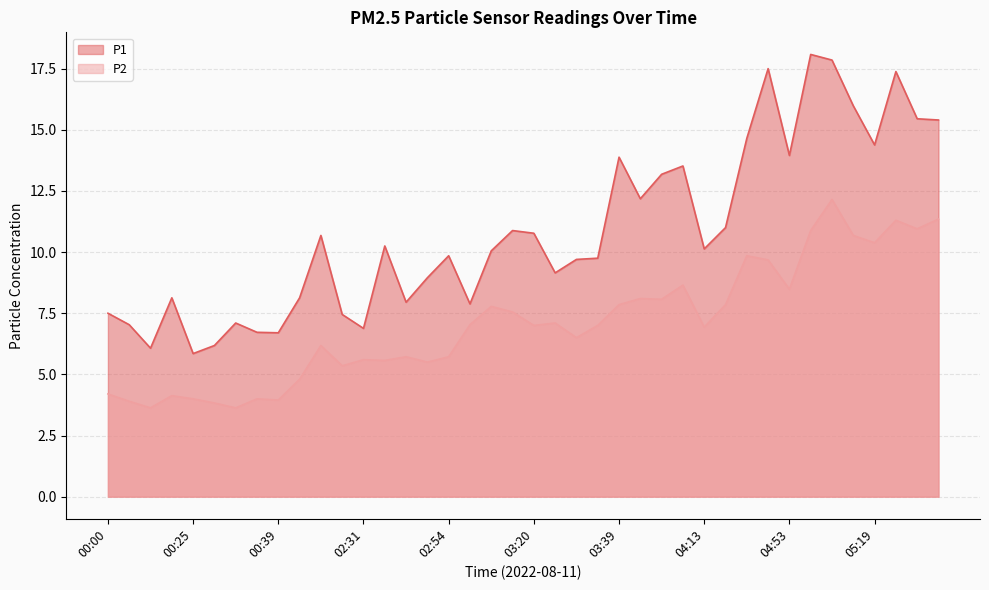

What is the total value across all series at 00:39?

10.7